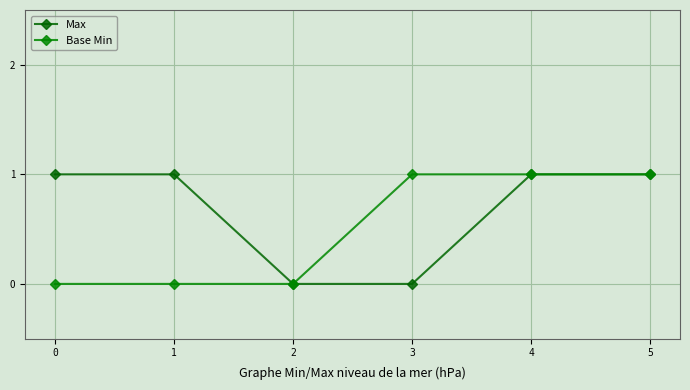

Reading left to right, extract all data points from this chart.

Max: 1	1	0	0	1	1
Base Min: 0	0	0	1	1	1